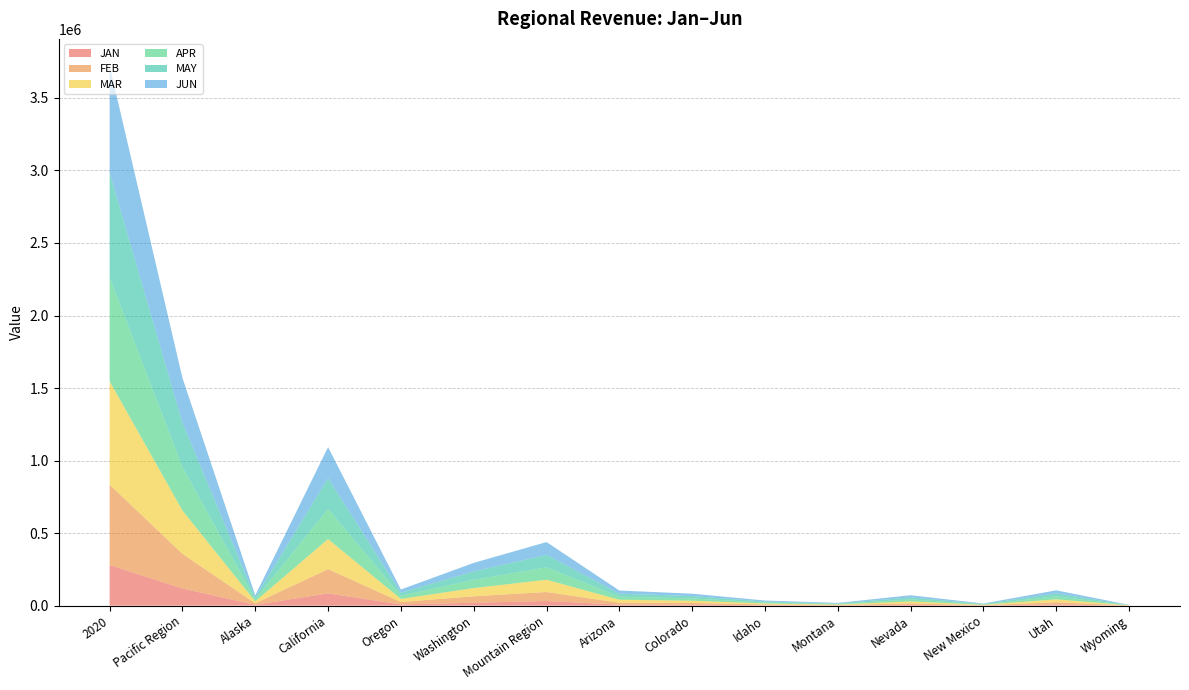

Reading left to right, extract all data points from this chart.

JAN: 2020=279850.4	Pacific Region=118301.5	Alaska=5614.2	California=84384.7	Oregon=8396.3	Washington=19906.3	Mountain Region=31946.8	Arizona=6884.5	Colorado=6335.9	Idaho=2932.8	Montana=1400.0	Nevada=5239.0	New Mexico=1101.3	Utah=7646.9	Wyoming=406.3
FEB: 2020=554403.6	Pacific Region=238830.3	Alaska=10517.0	California=167191.2	Oregon=16597.3	Washington=44524.8	Mountain Region=61909.1	Arizona=12947.9	Colorado=12019.0	Idaho=5342.8	Montana=2763.7	Nevada=10290.2	New Mexico=2142.1	Utah=15600.7	Wyoming=802.7
MAR: 2020=712590.6	Pacific Region=298961.5	Alaska=13628.1	California=207423.1	Oregon=21280.5	Washington=56629.7	Mountain Region=84745.5	Arizona=20807.8	Colorado=15765.5	Idaho=6682.0	Montana=3640.7	Nevada=13661.6	New Mexico=2801.9	Utah=20299.5	Wyoming=1086.5
APR: 2020=715773.8	Pacific Region=300534.4	Alaska=13663.2	California=208467.1	Oregon=21368.7	Washington=57035.3	Mountain Region=85200.3	Arizona=20902.5	Colorado=15850.5	Idaho=6709.0	Montana=3648.0	Nevada=13789.8	New Mexico=2820.7	Utah=20384.4	Wyoming=1095.5
MAY: 2020=722931.8	Pacific Region=303890.3	Alaska=13760.3	California=210799.0	Oregon=21598.0	Washington=57733.0	Mountain Region=86319.3	Arizona=21150.5	Colorado=16062.3	Idaho=6763.4	Montana=3666.5	Nevada=14104.9	New Mexico=2853.7	Utah=20617.8	Wyoming=1100.4
JUN: 2020=735323.3	Pacific Region=309156.1	Alaska=13877.3	California=214411.8	Oregon=22009.6	Washington=58857.5	Mountain Region=88202.9	Arizona=21576.3	Colorado=16400.6	Idaho=6858.9	Montana=3716.0	Nevada=14644.5	New Mexico=2920.0	Utah=20972.8	Wyoming=1113.9